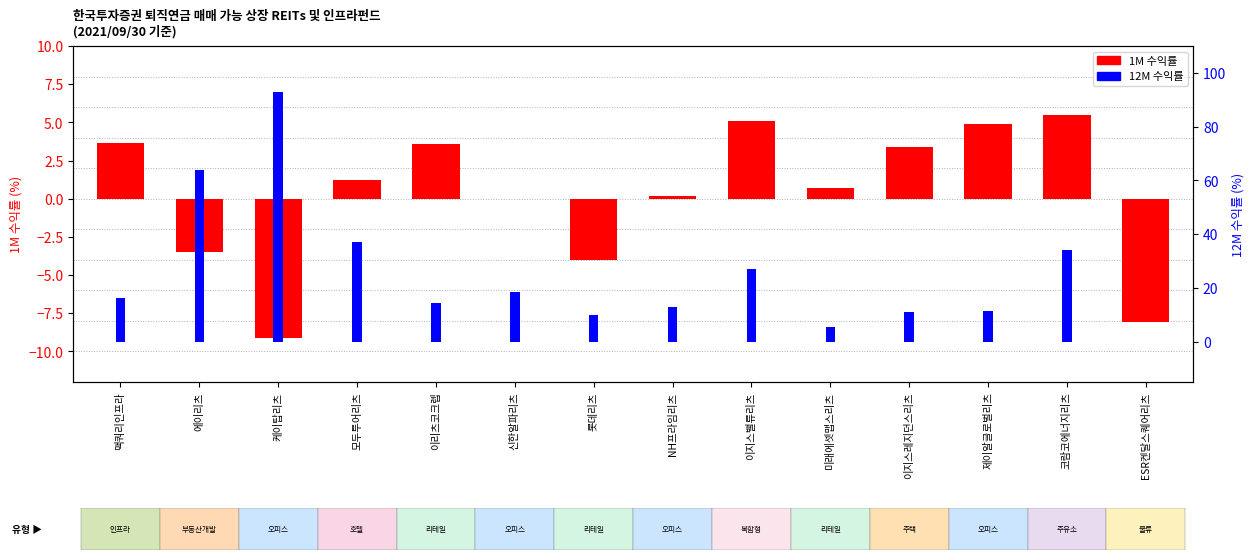

How many groups of bars are there?

14